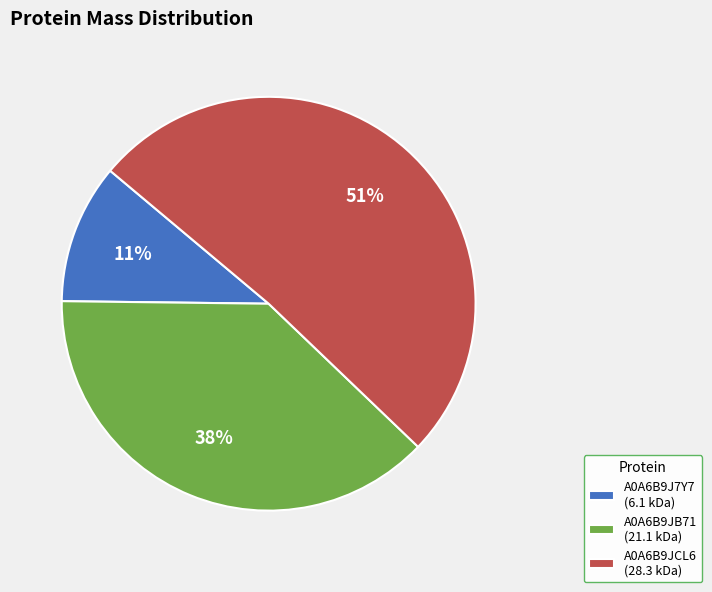

How many segments does this pie chart have?

3